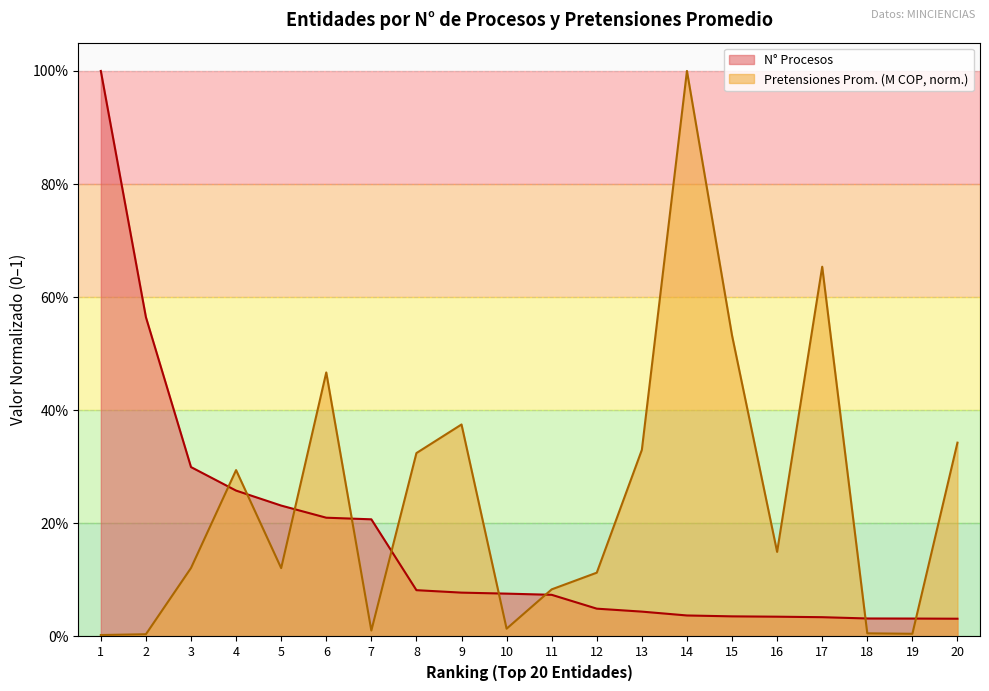

Between 5 and 8, which is larger?

5